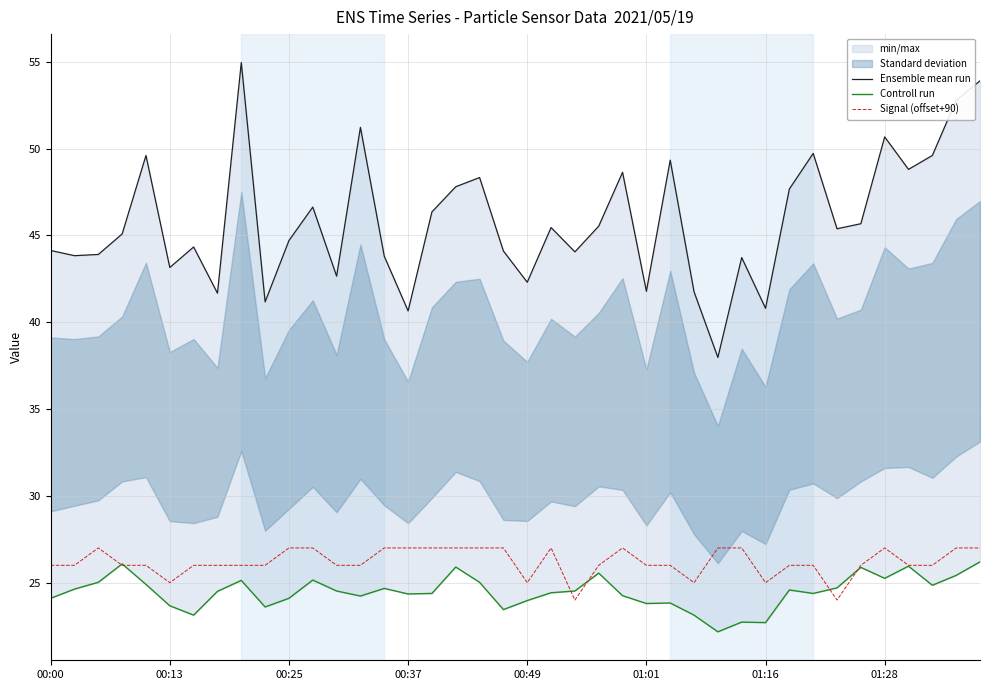

What is the lowest value of the Signal (offset+90) series?

24